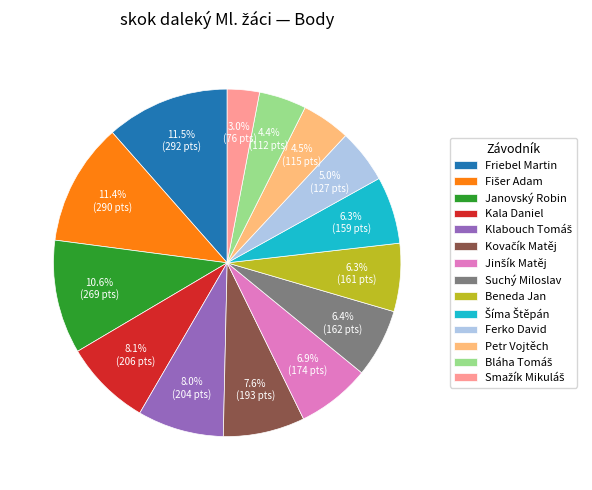

Is there a majority slice in this chart?

No